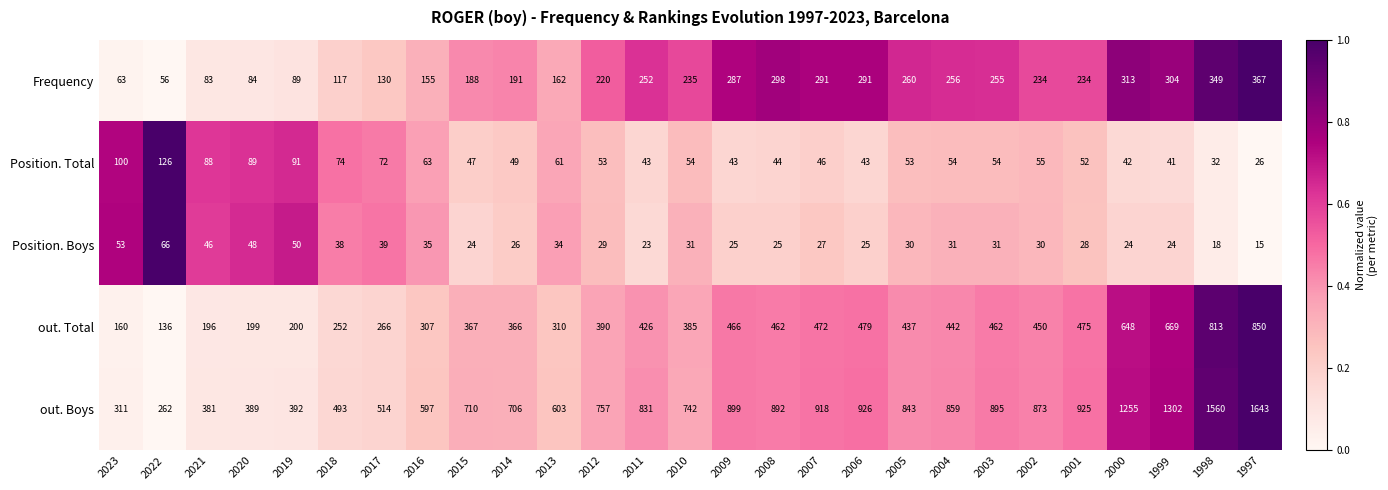

Which series changed the most between 2012 and 2003?

out. Boys